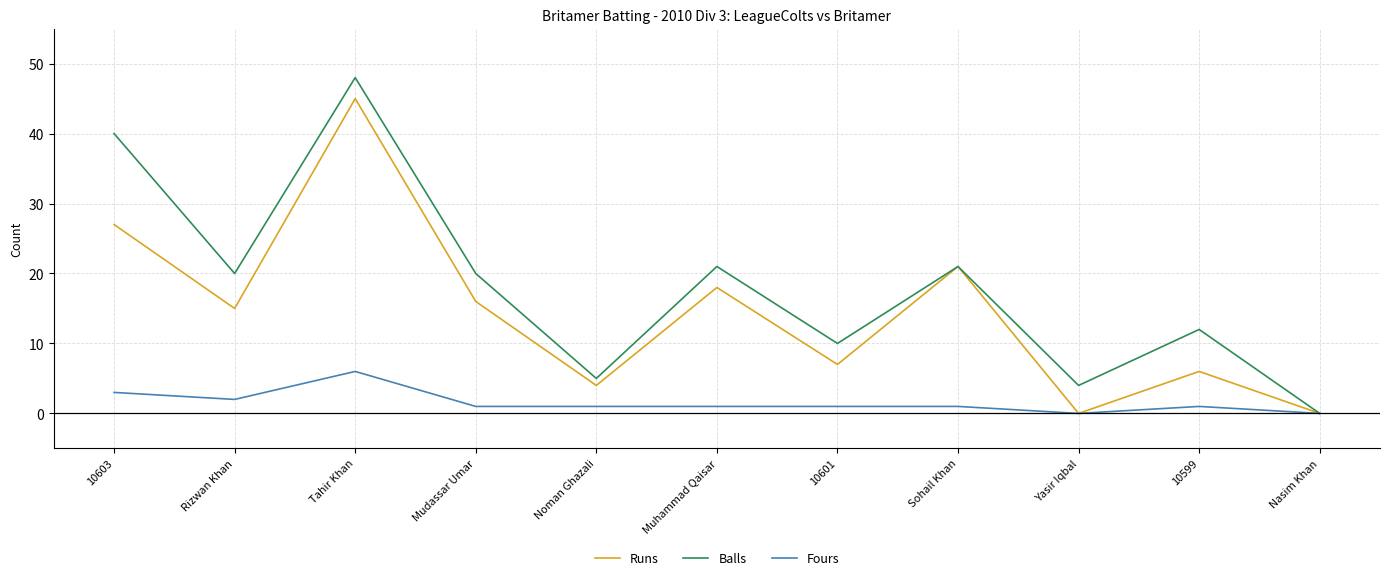

What position from the left is Tahir Khan?

3